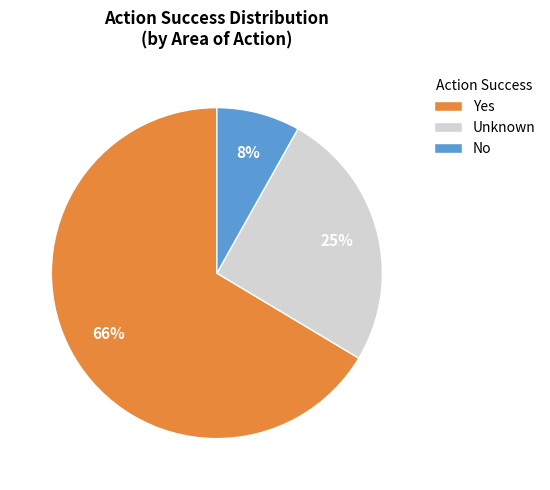

Count the number of slices in the pie.

3